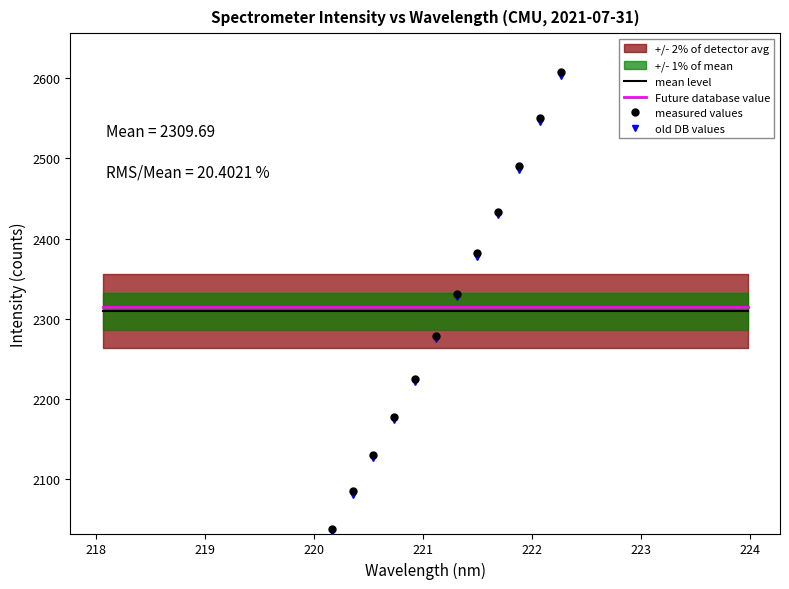

What is the highest value of the Future database value series?

2314.3